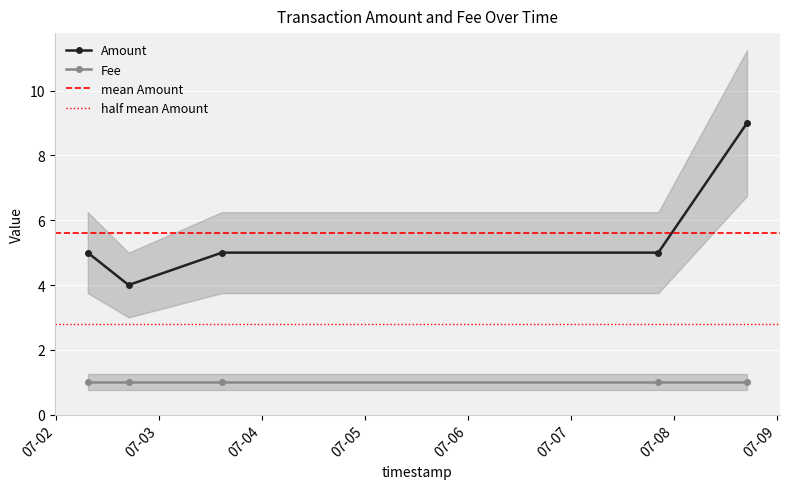

True or false: Amount and Fee intersect in this chart.

False